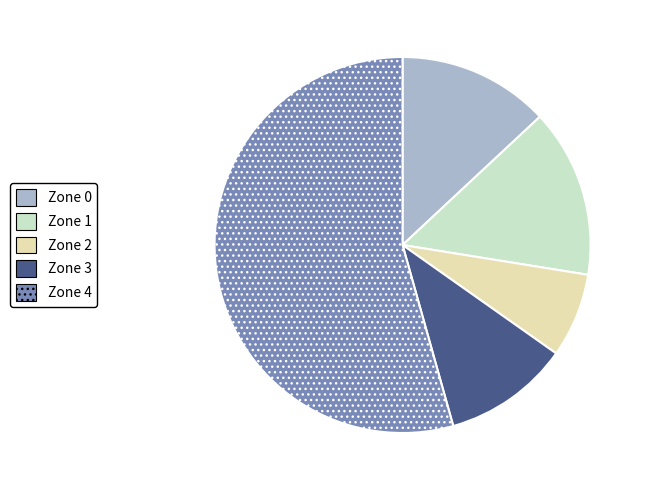

Is there a majority slice in this chart?

Yes